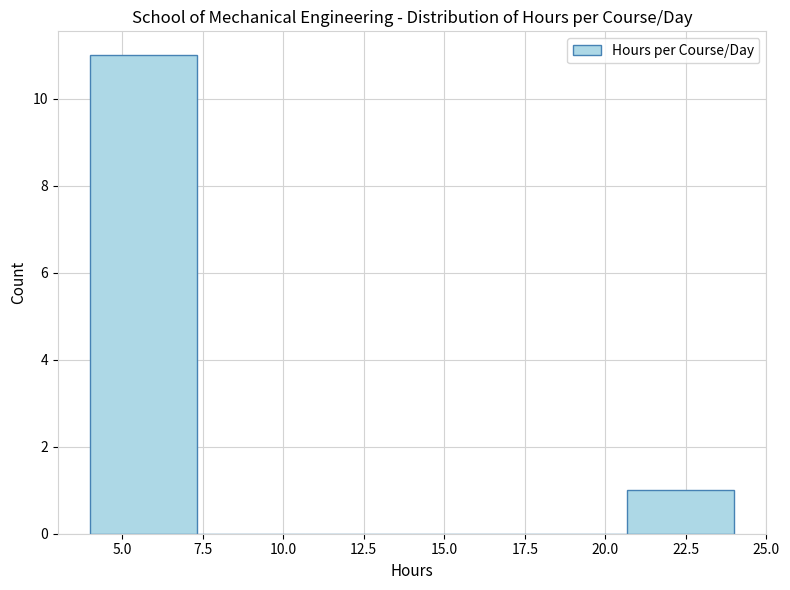

Reading left to right, list every bar in this chart as the range it spans on the x-axis followed by its height. Neither the bar edges nor the heights are printed on the chart, so give them approximately, as read against the axes.

4.0 to 7.5: 11
7.5 to 10.5: 0
10.5 to 14.0: 0
14.0 to 17.5: 0
17.5 to 20.5: 0
20.5 to 24.0: 1